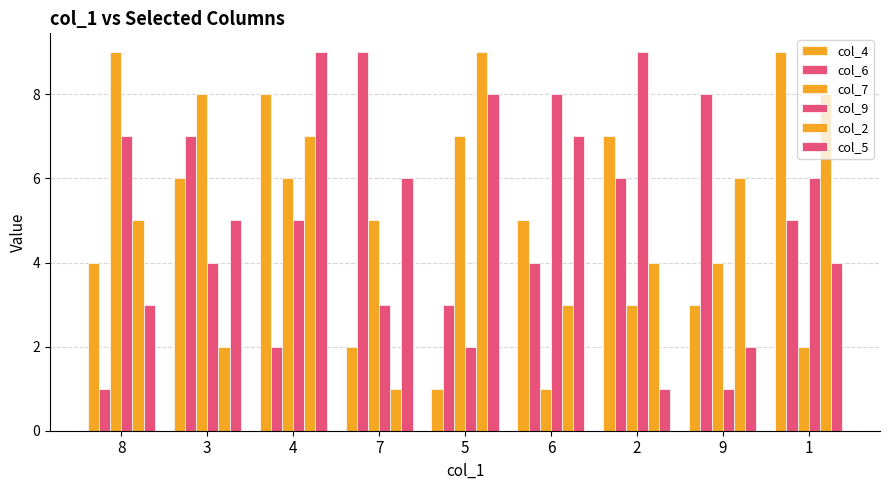

What is the maximum value for col_2?

9